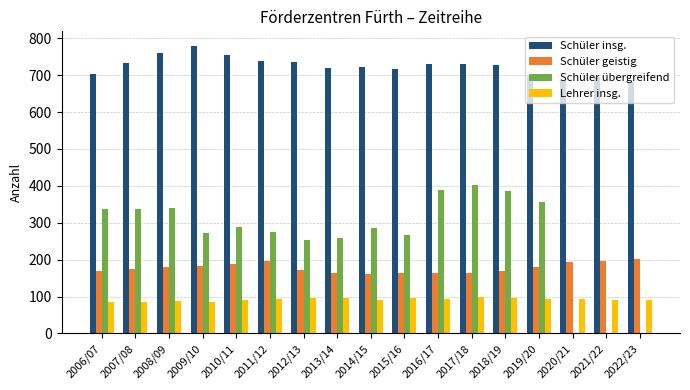

Which category has the highest value across all series?

2009/10